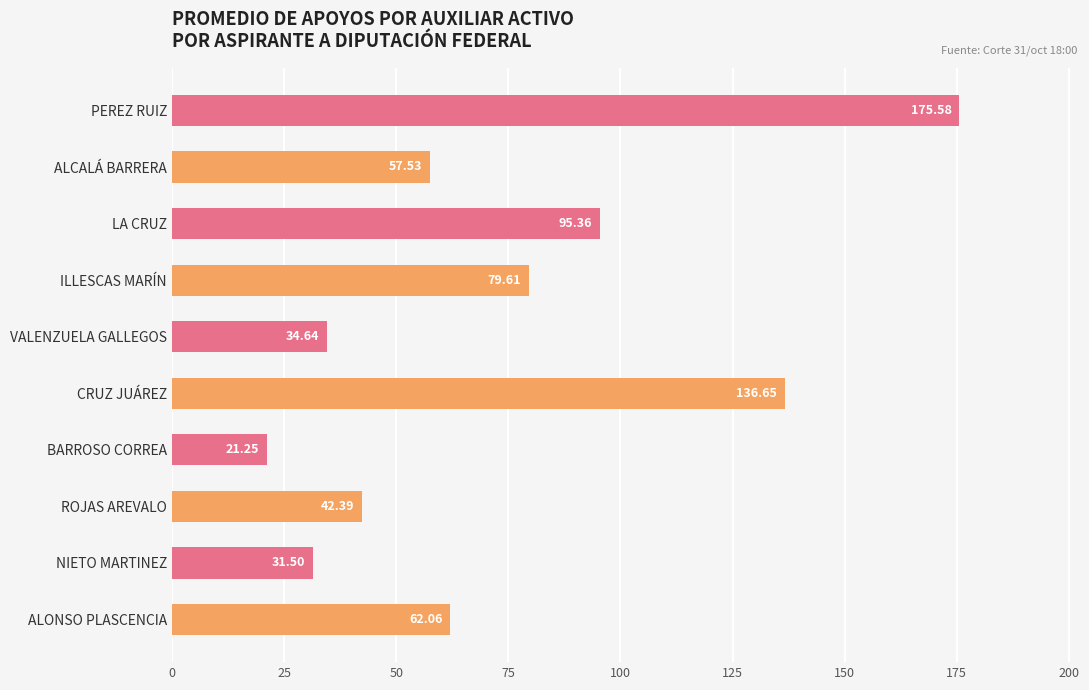

List the labels in order of value, largest first.

PEREZ RUIZ, CRUZ JUÁREZ, LA CRUZ, ILLESCAS MARÍN, ALONSO PLASCENCIA, ALCALÁ BARRERA, ROJAS AREVALO, VALENZUELA GALLEGOS, NIETO MARTINEZ, BARROSO CORREA